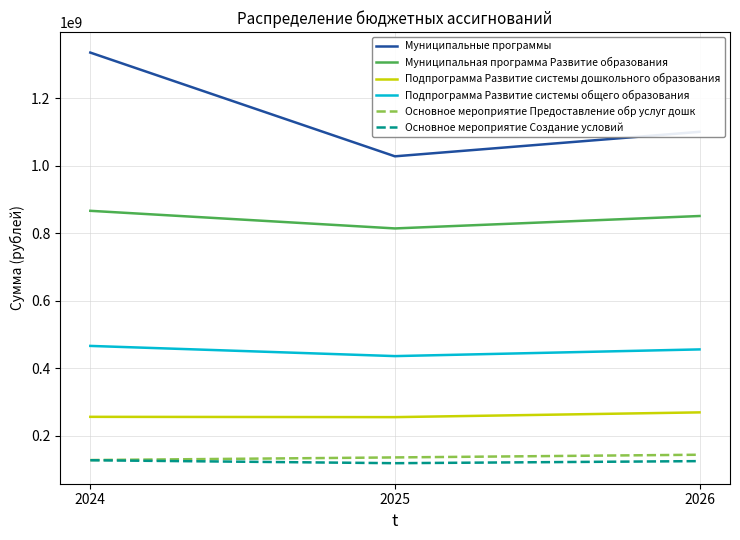

Which series changed the most between 2024 and 2026?

Муниципальные программы